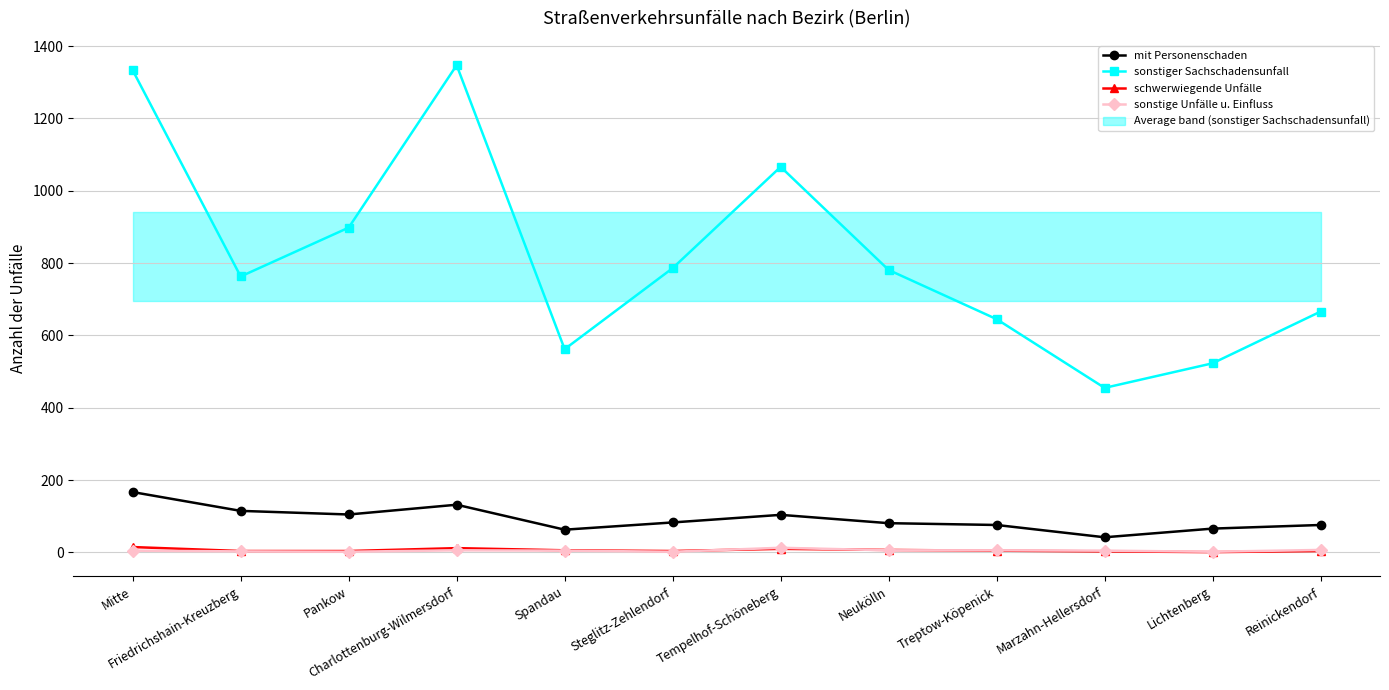

What is the difference between the highest and lowest values at Steglitz-Zehlendorf?

784